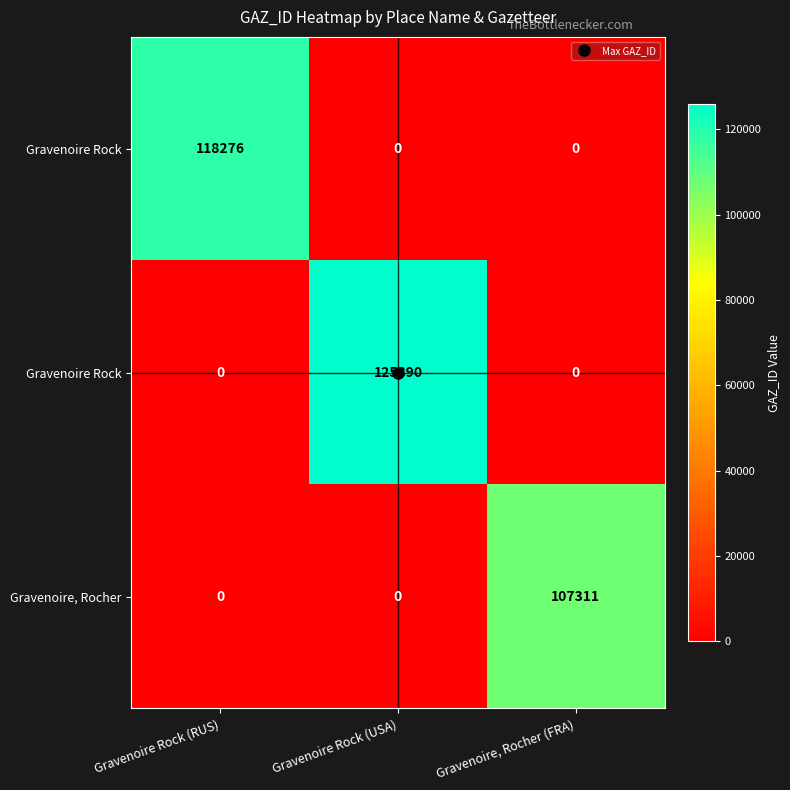

What is the total value across all series at Gravenoire Rock (RUS)?

118276